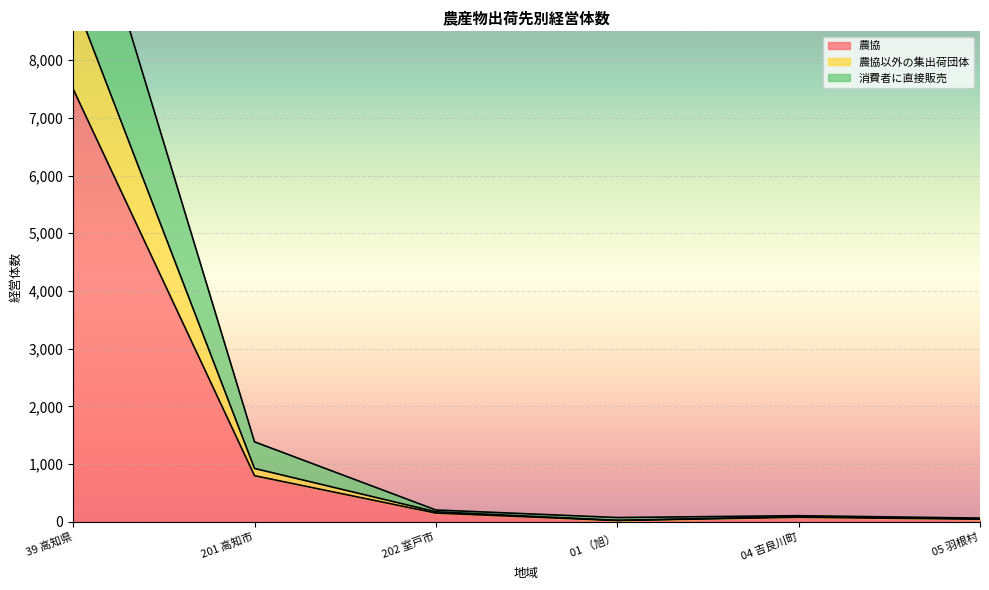

Is it true that 農協 equals 151 at 202 室戸市?

True